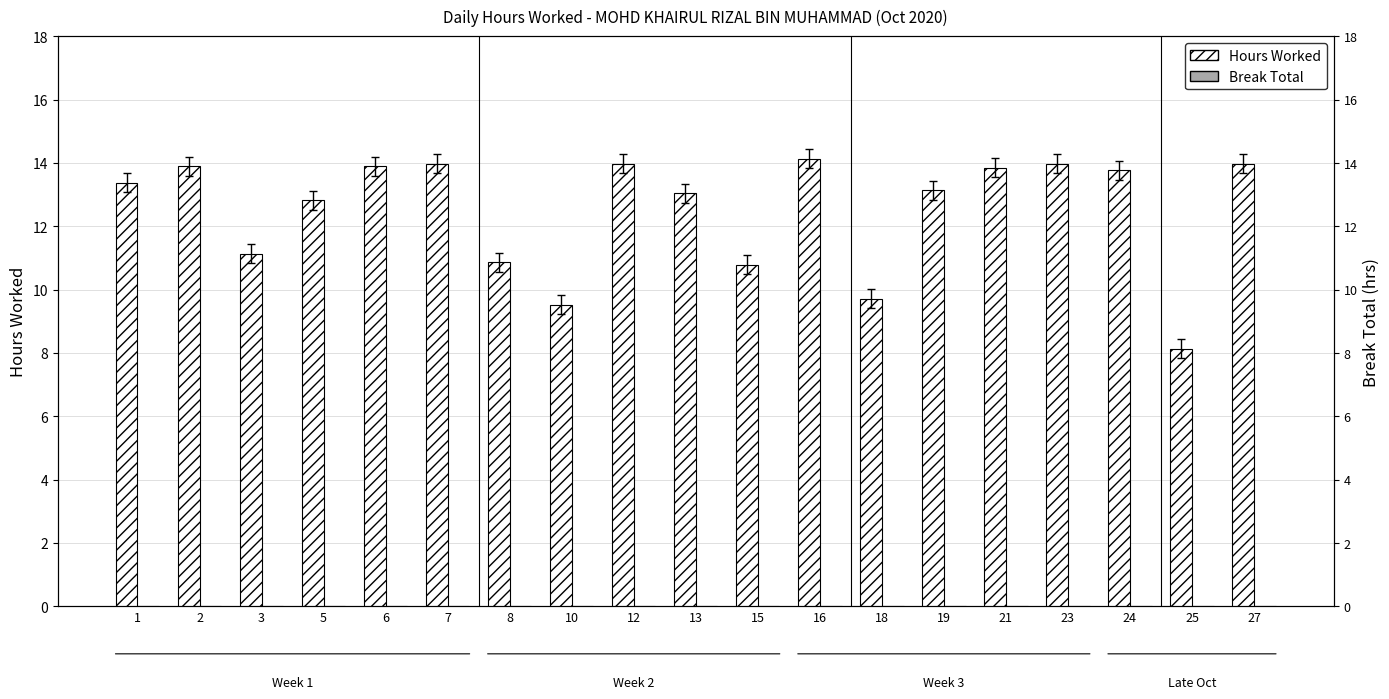

Which has a higher value, 18 or 23?

23